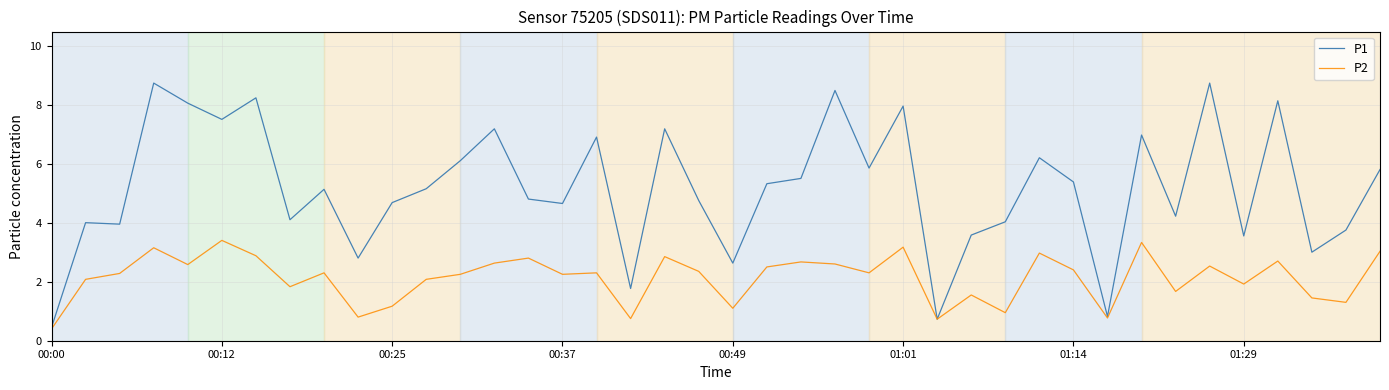

Is this an area chart (filled region under the line)?

No